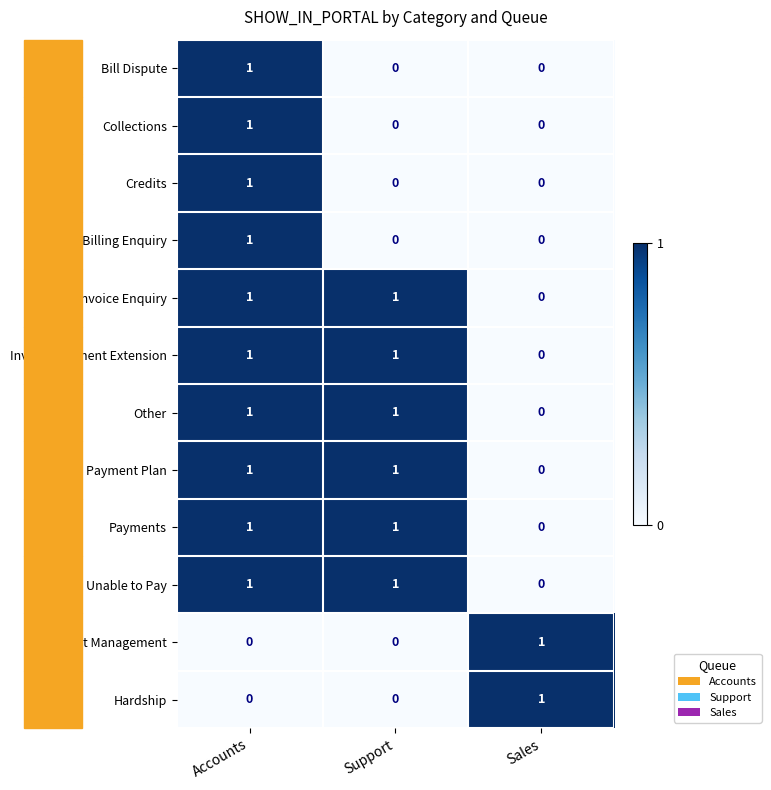

At which label is Invoice Enquiry closest to 0?

Sales